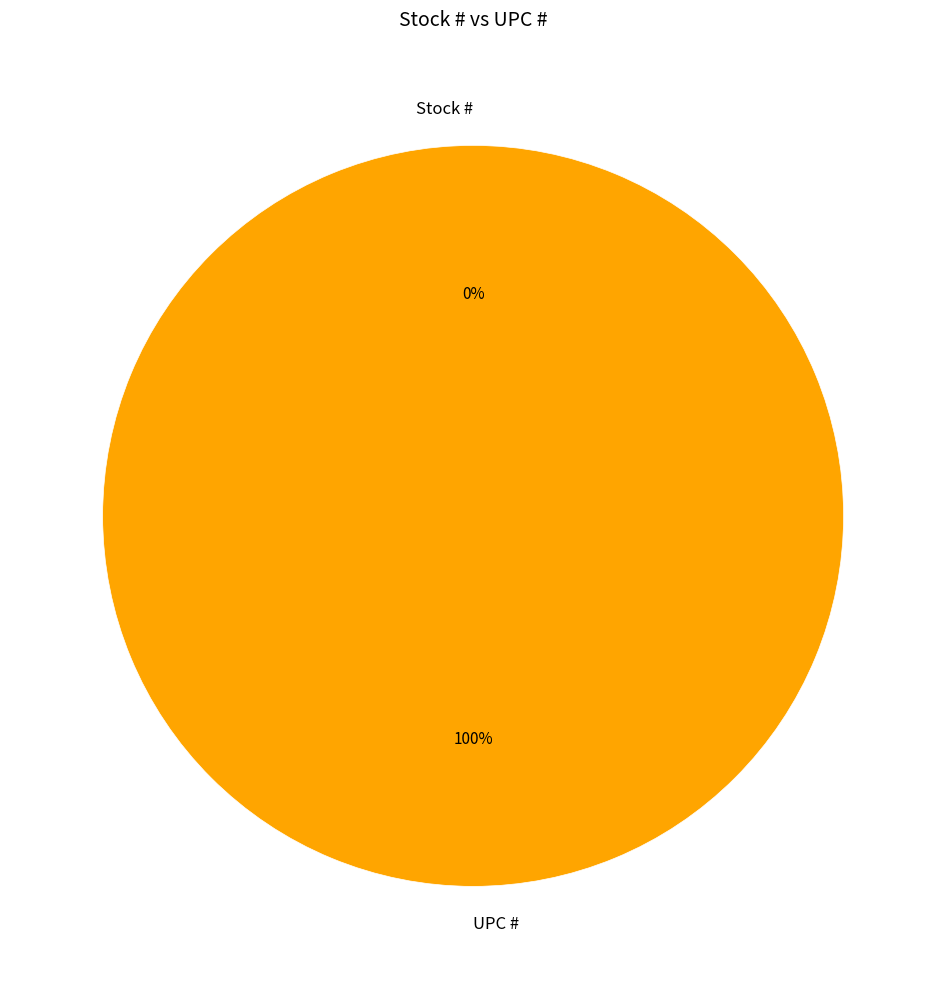

Is it true that Stock # is 0% of the pie?

True